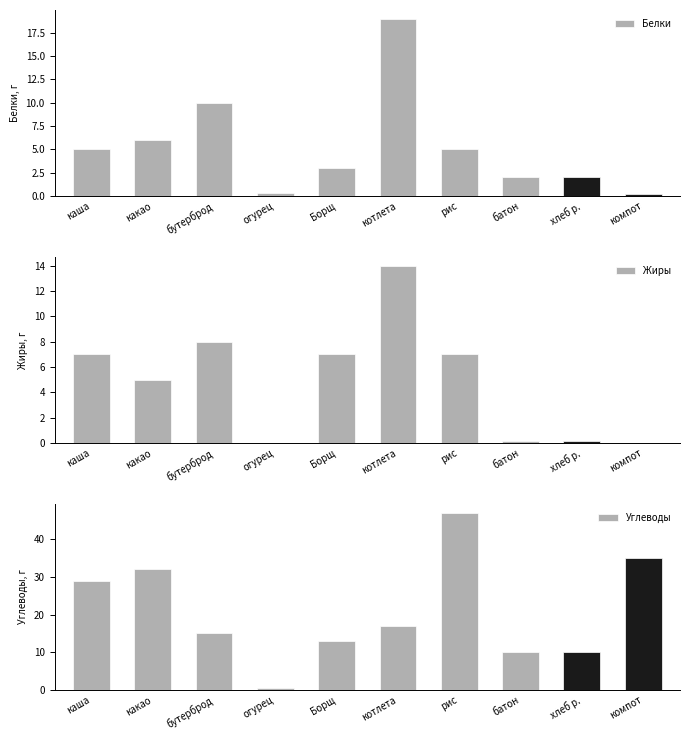

What are all the series names shown in the legend?

Белки, Жиры, Углеводы